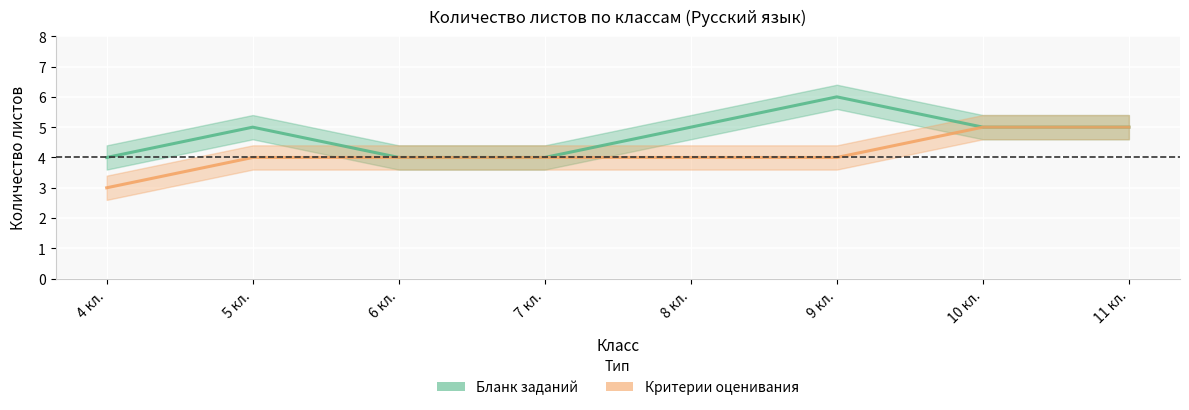

What is the label of the 5th point from the right?

7 кл.